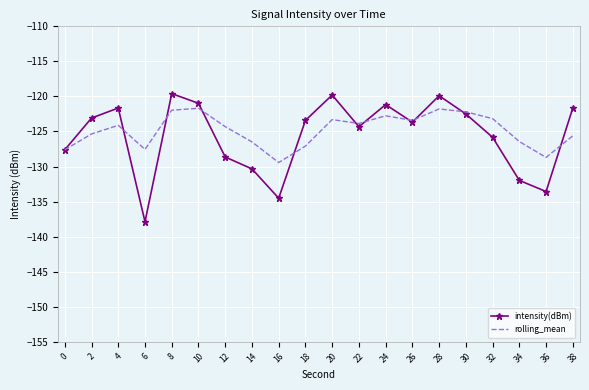

The intensity(dBm) series shows -121.7 at 4. True or false?

True